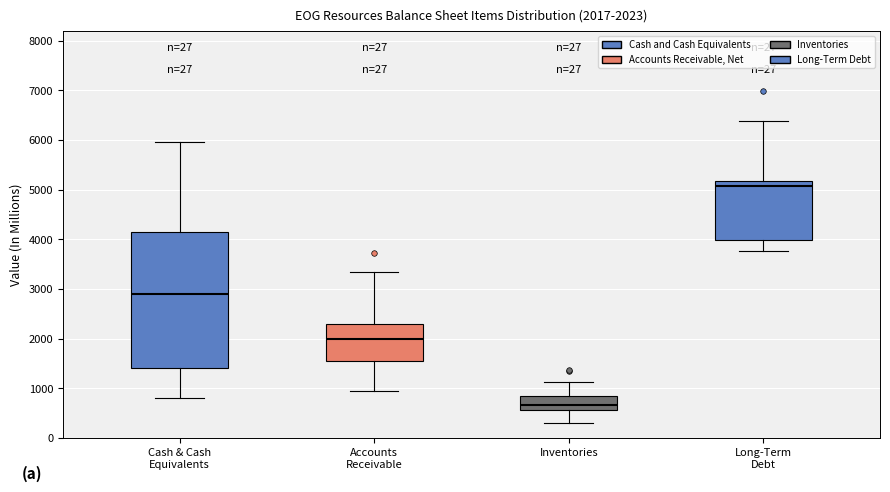

Which box is the tallest, from its lower edge to its upper edge?

Cash & Cash Equivalents